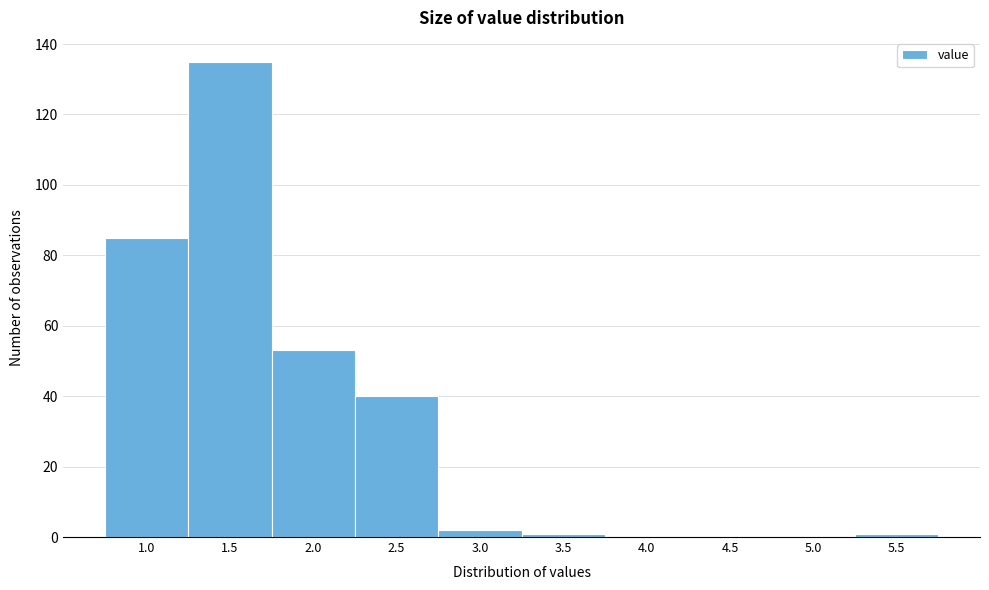

Reading right to left, list all the values displayed in this chart.

5.5=1	5.0=0	4.5=0	4.0=0	3.5=1	3.0=2	2.5=40	2.0=53	1.5=135	1.0=85